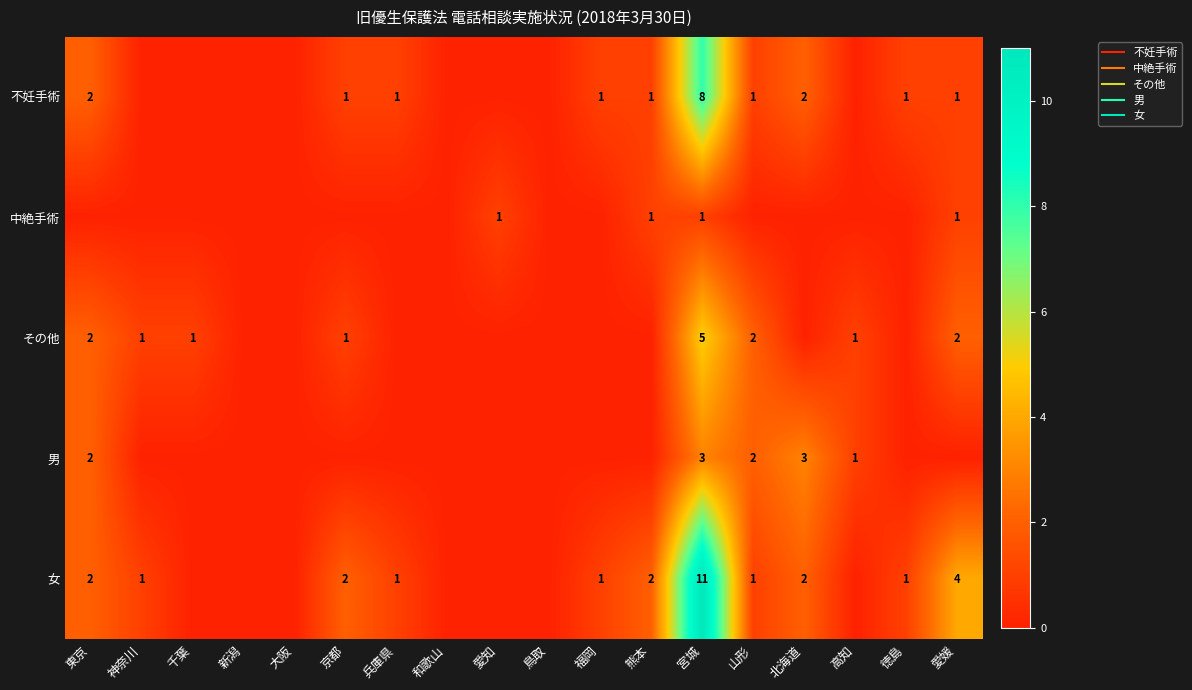

Where is 不妊手術 nearest to the value 4?

東京